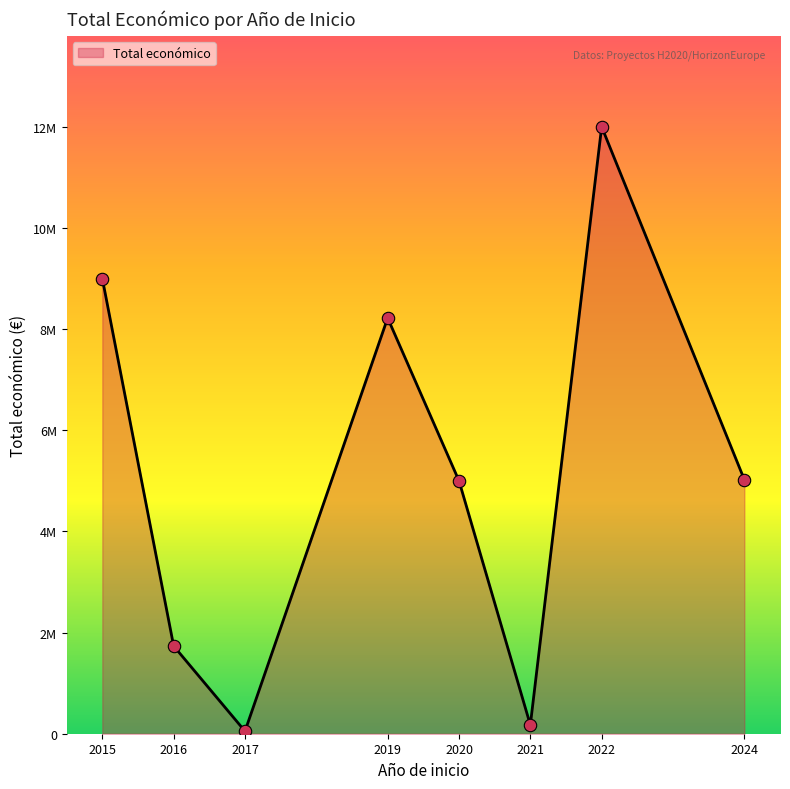

Is this an area chart (filled region under the line)?

Yes